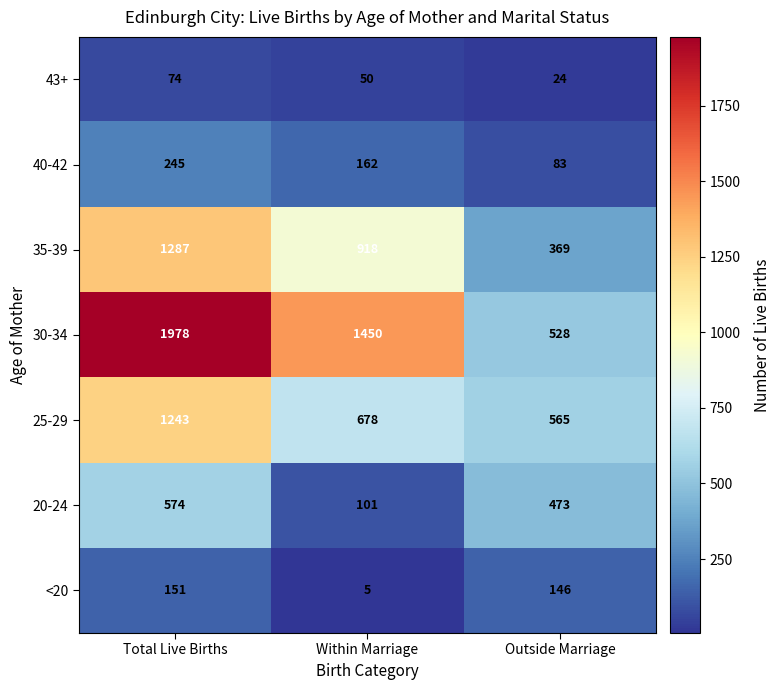

At which category is the sum across all series the highest?

Total Live Births